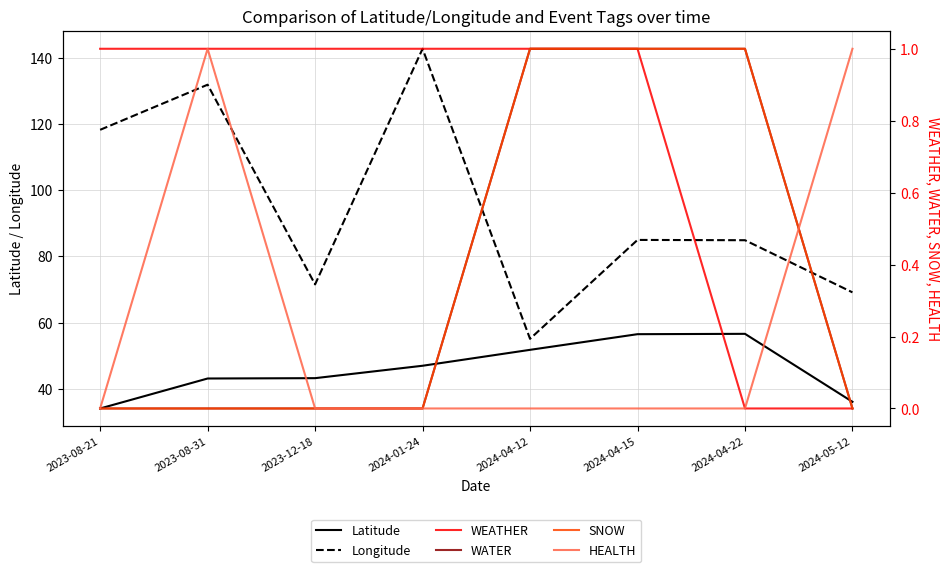

What is the spread (max minus min) of values at 2023-08-21?

118.2